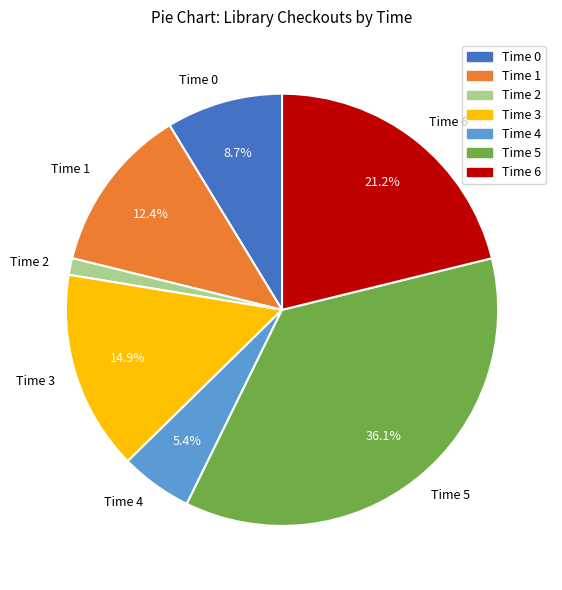

What is the ratio of the value at Time 1 to the value at Time 3?

0.8